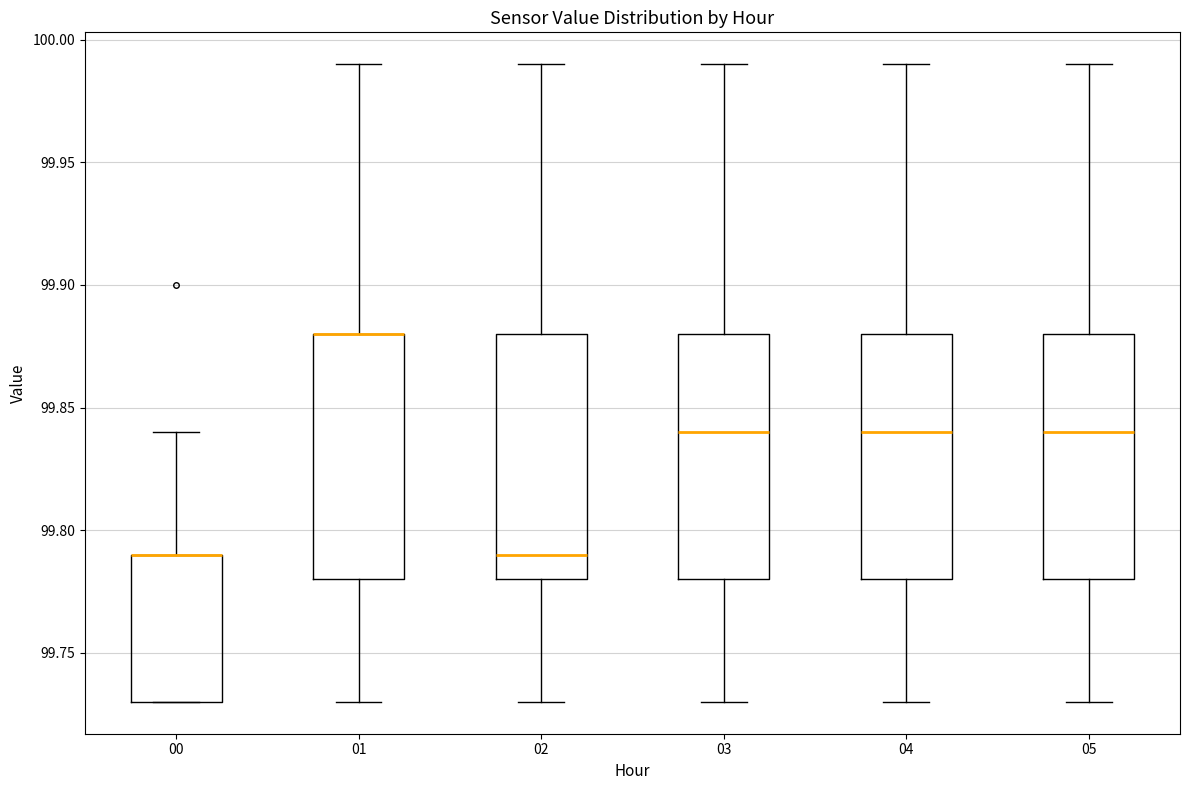

Reading left to right, transcribe this box plot: for each box, give where its median line is, the range the box spans, and where its two whiskers end, as read against the y-axis. The values are not printed on the chart, so give them approximately, as read against the axis.

00: median 99.79 (drawn on the box's upper edge), box 99.73 to 99.79, whiskers 99.73 to 99.84
01: median 99.88 (drawn on the box's upper edge), box 99.78 to 99.88, whiskers 99.73 to 99.99
02: median 99.79, box 99.78 to 99.88, whiskers 99.73 to 99.99
03: median 99.84, box 99.78 to 99.88, whiskers 99.73 to 99.99
04: median 99.84, box 99.78 to 99.88, whiskers 99.73 to 99.99
05: median 99.84, box 99.78 to 99.88, whiskers 99.73 to 99.99